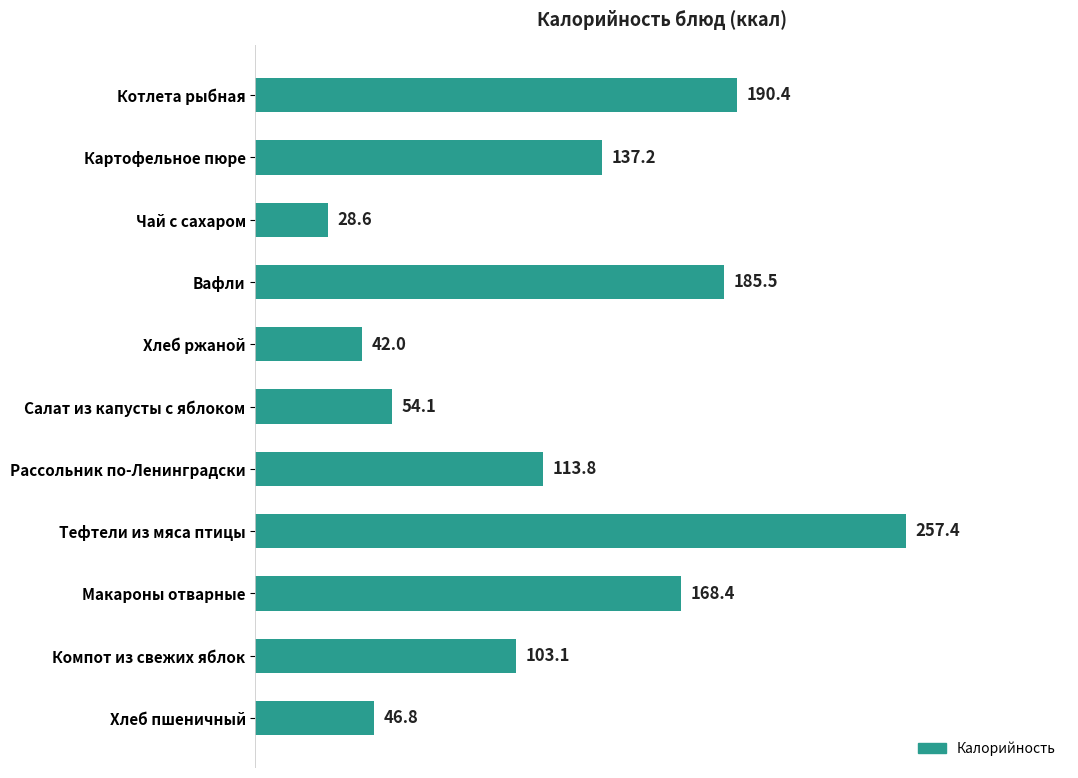

What value does the data have at Вафли?

185.5